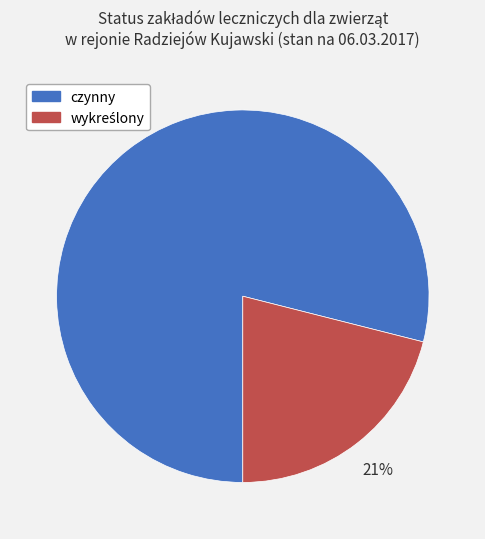

What is the majority slice?

czynny